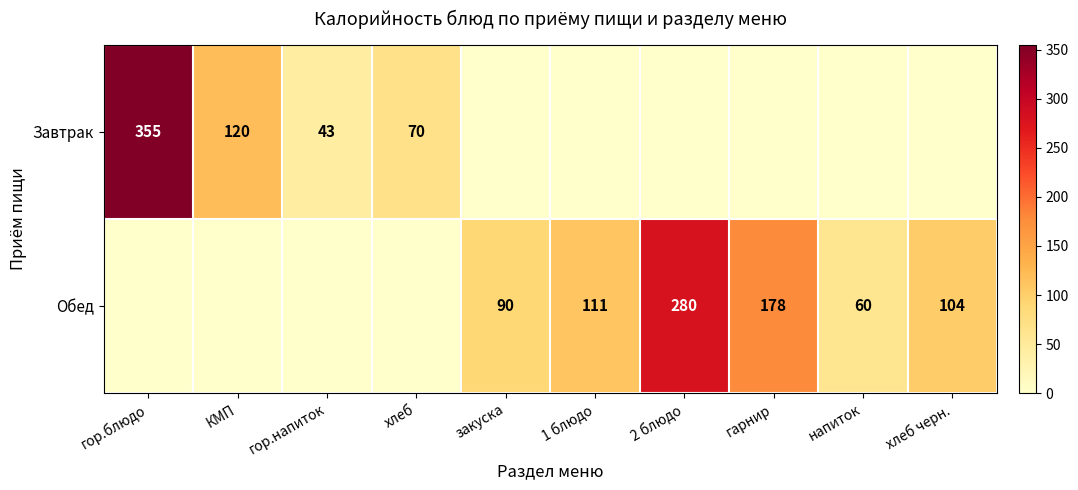

Which label corresponds to the largest value in the chart?

гор.блюдо